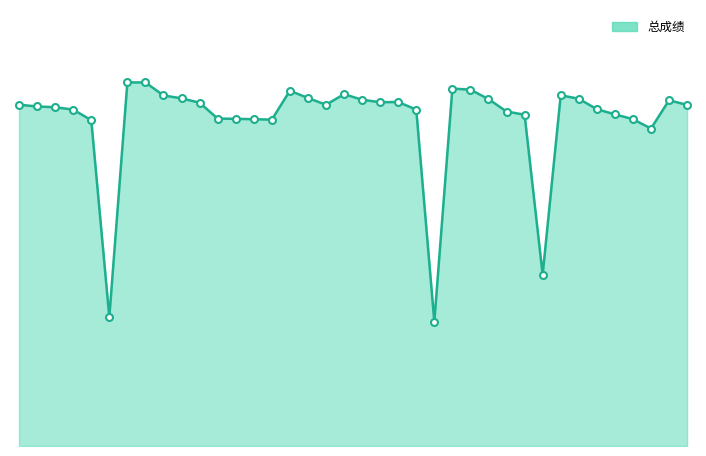

Is this an area chart (filled region under the line)?

Yes